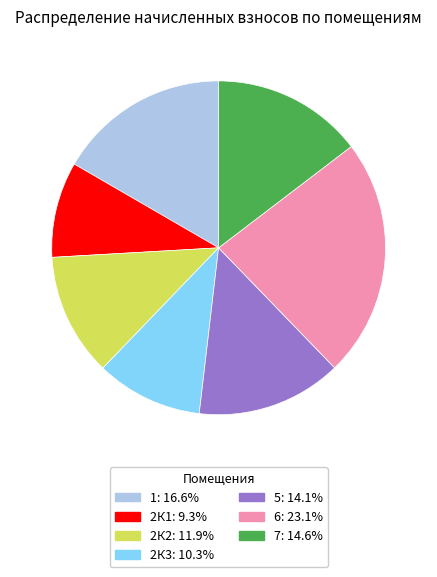

Count the number of slices in the pie.

7